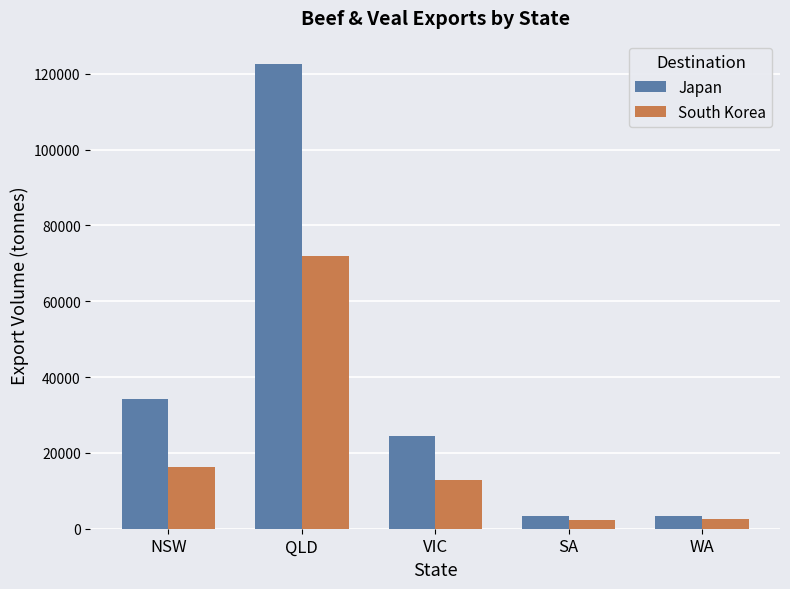

List the series in order of their peak value, lowest first.

South Korea, Japan